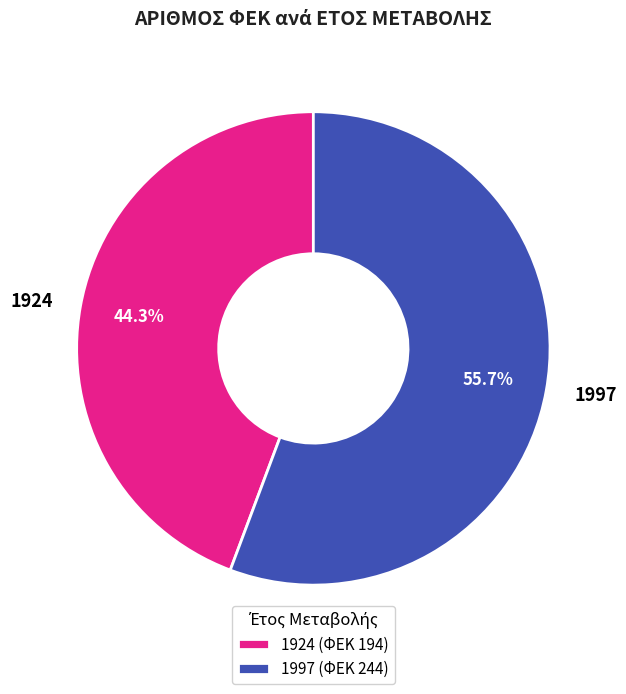

What portion of the pie excludes 1924?

55.7%